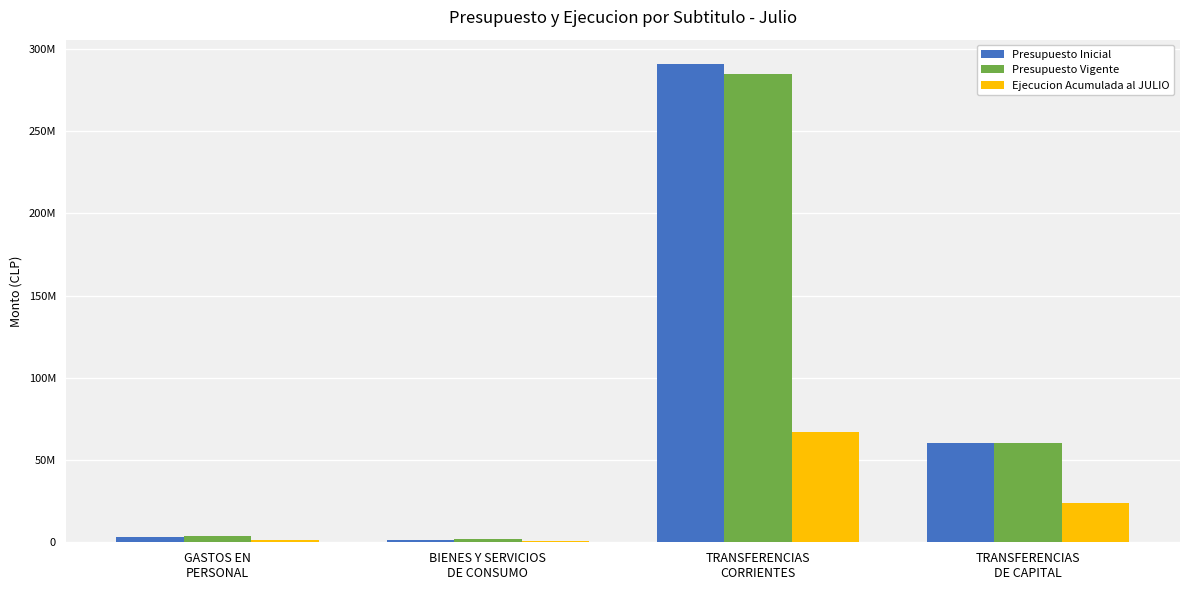

Are the bars horizontal?

No